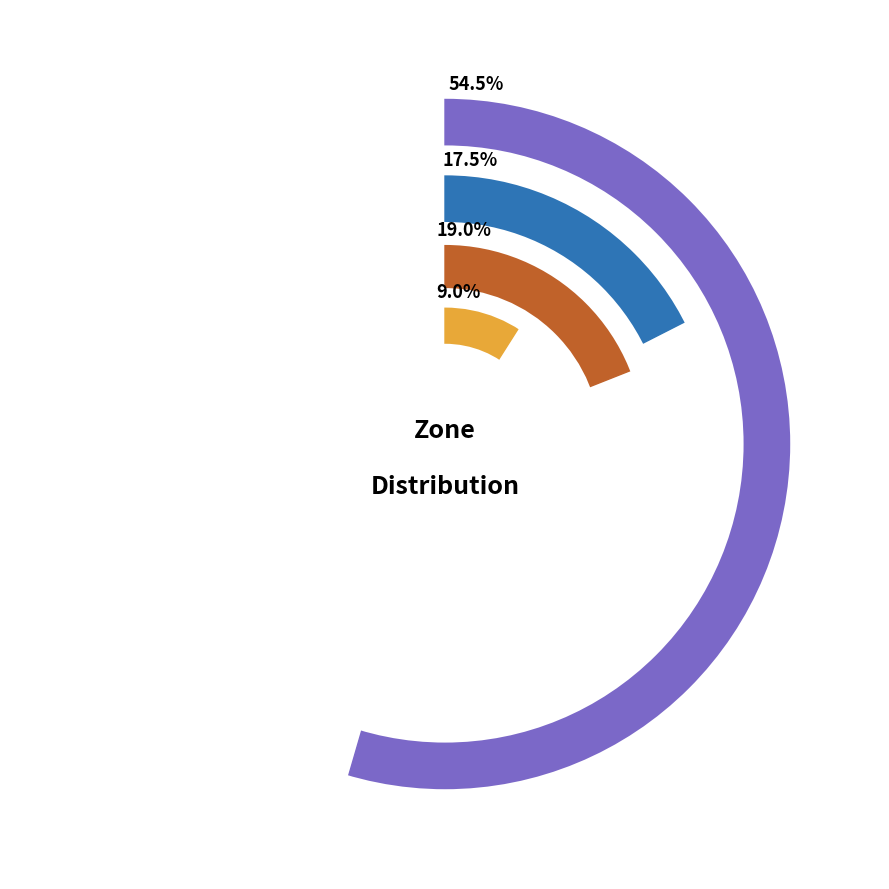

Which category has the smallest portion of the pie?

Zone 3